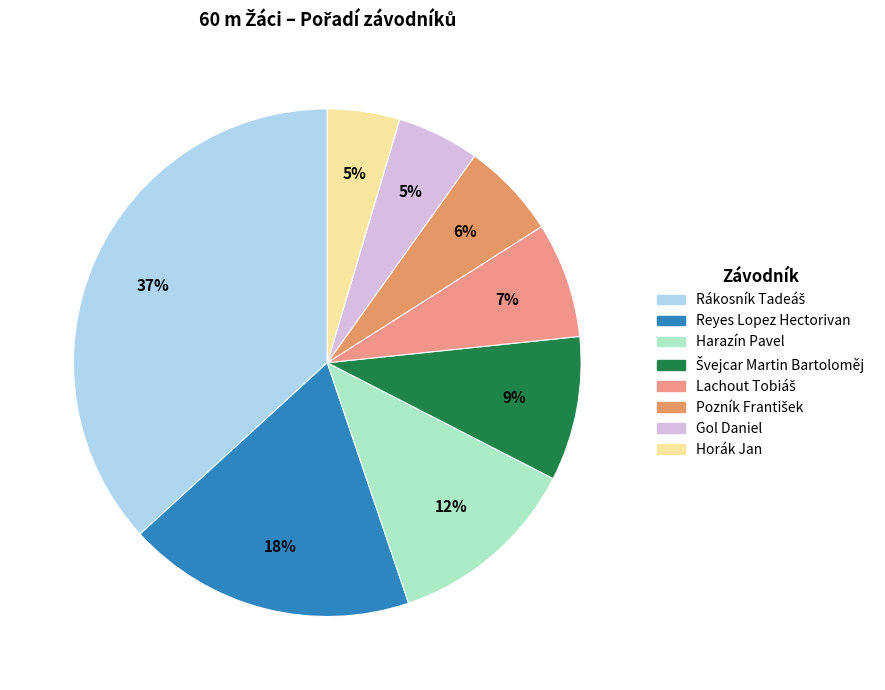

To the nearest percent, what is the difference between the largest and smallest slice percentages?

32%